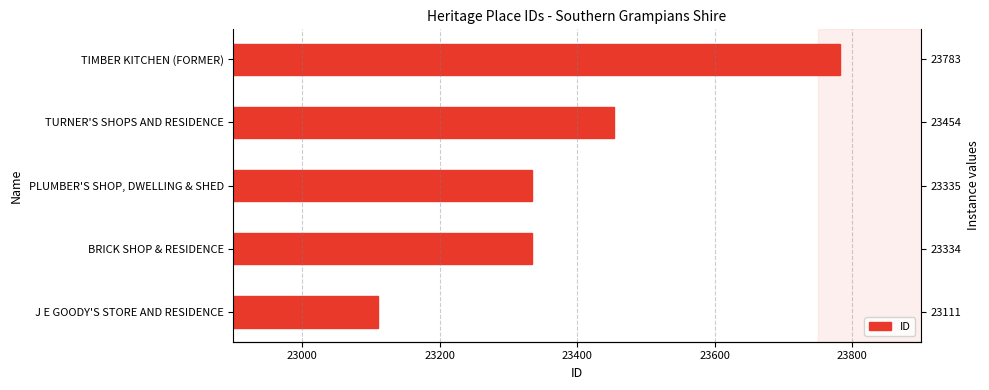

What is the greatest value displayed?

23783